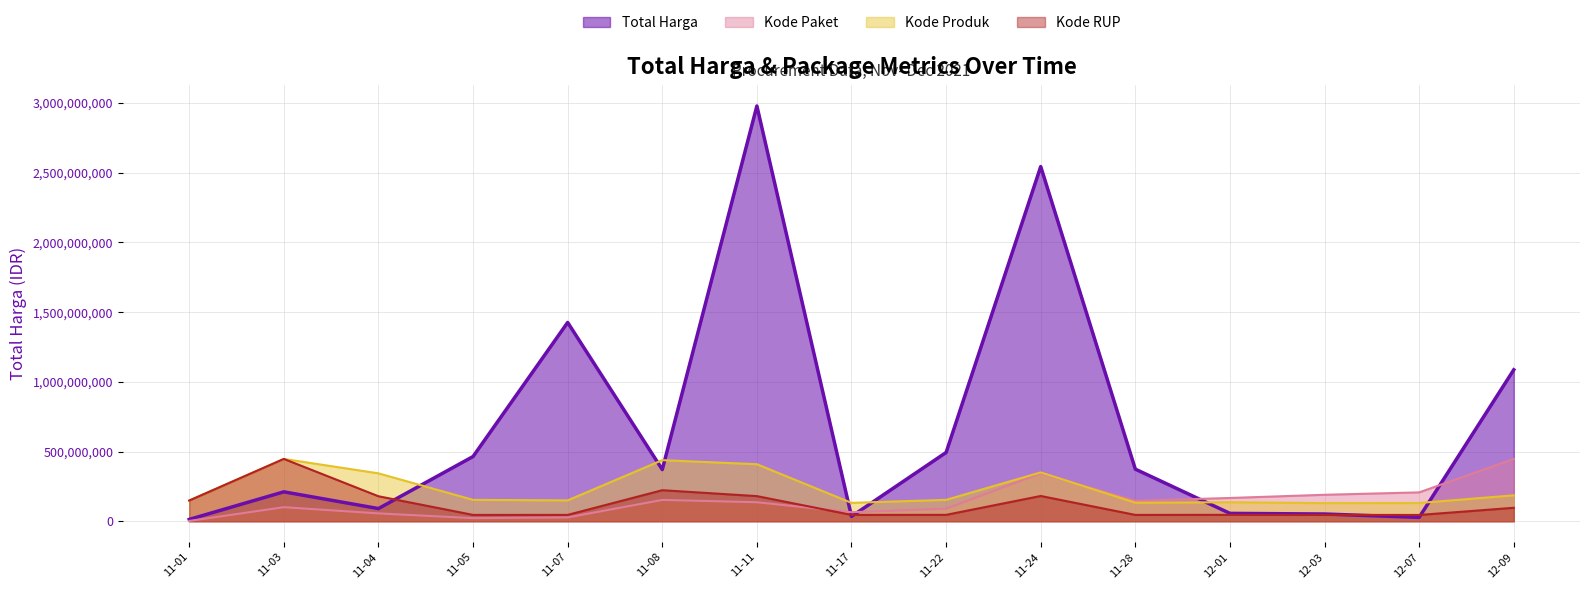

The value of Total Harga at 11-22 is 833950170.3. True or false?

False